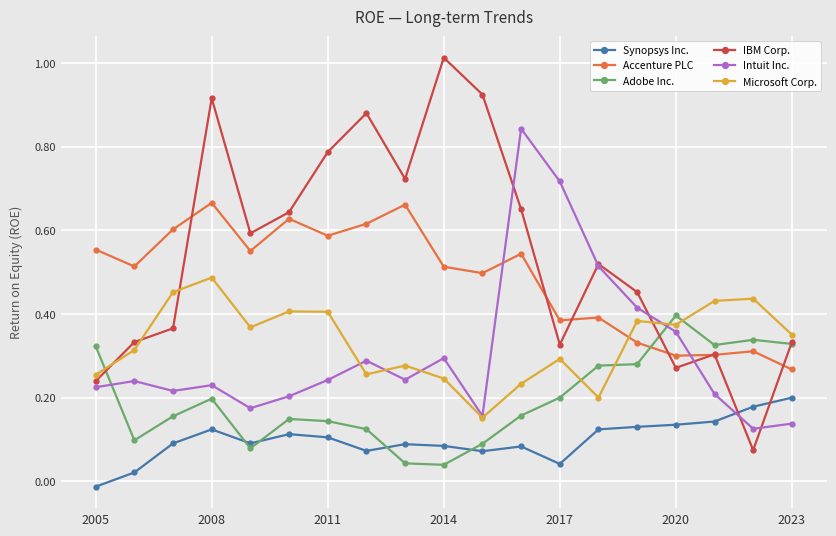

Which series has the largest total across all categories?

IBM Corp.